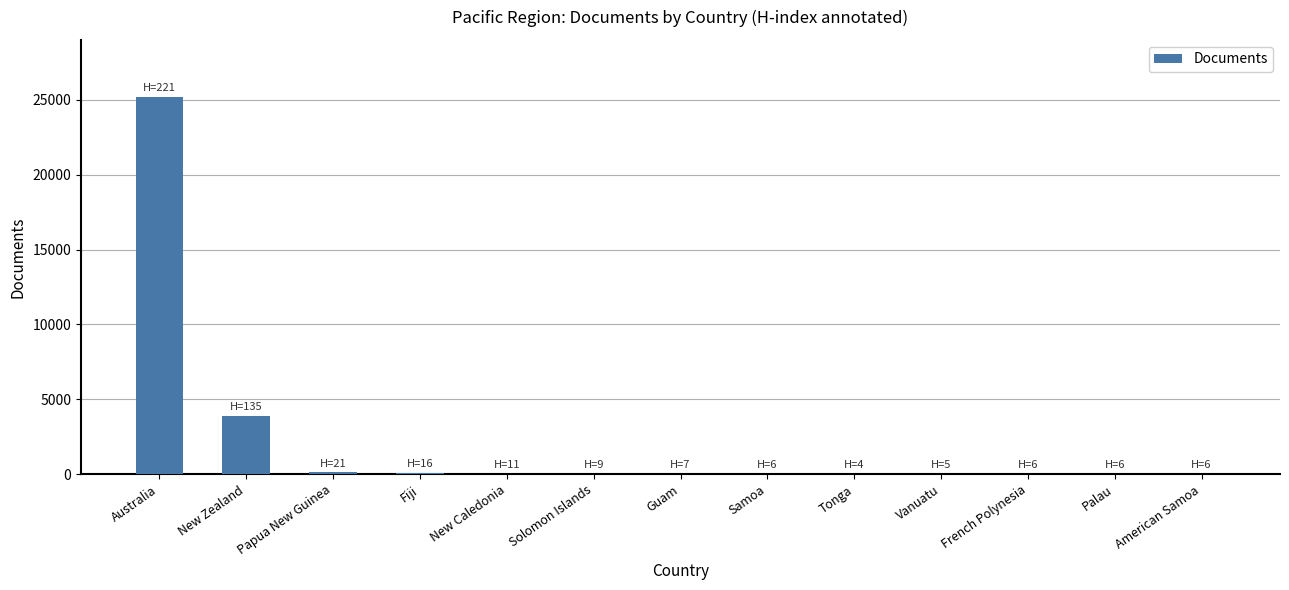

What is the greatest value displayed?

25218